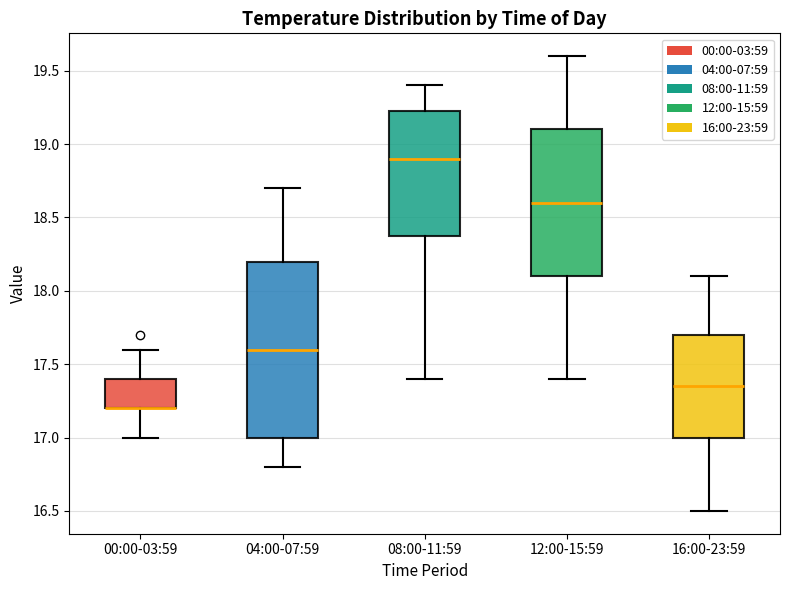

Reading left to right, transcribe this box plot: for each box, give where its median line is, the range the box spans, and where its two whiskers end, as read against the y-axis. The values are not printed on the chart, so give them approximately, as read against the axis.

00:00-03:59: median 17.20 (drawn on the box's lower edge), box 17.20 to 17.40, whiskers 17.00 to 17.60
04:00-07:59: median 17.60, box 17.00 to 18.20, whiskers 16.80 to 18.70
08:00-11:59: median 18.90, box 18.40 to 19.25, whiskers 17.40 to 19.40
12:00-15:59: median 18.60, box 18.10 to 19.10, whiskers 17.40 to 19.60
16:00-23:59: median 17.35, box 17.00 to 17.70, whiskers 16.50 to 18.10